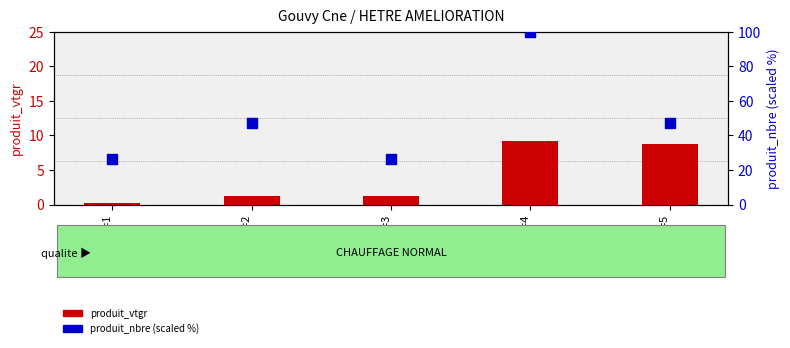

Which series has the largest total across all categories?

produit_nbre (scaled)